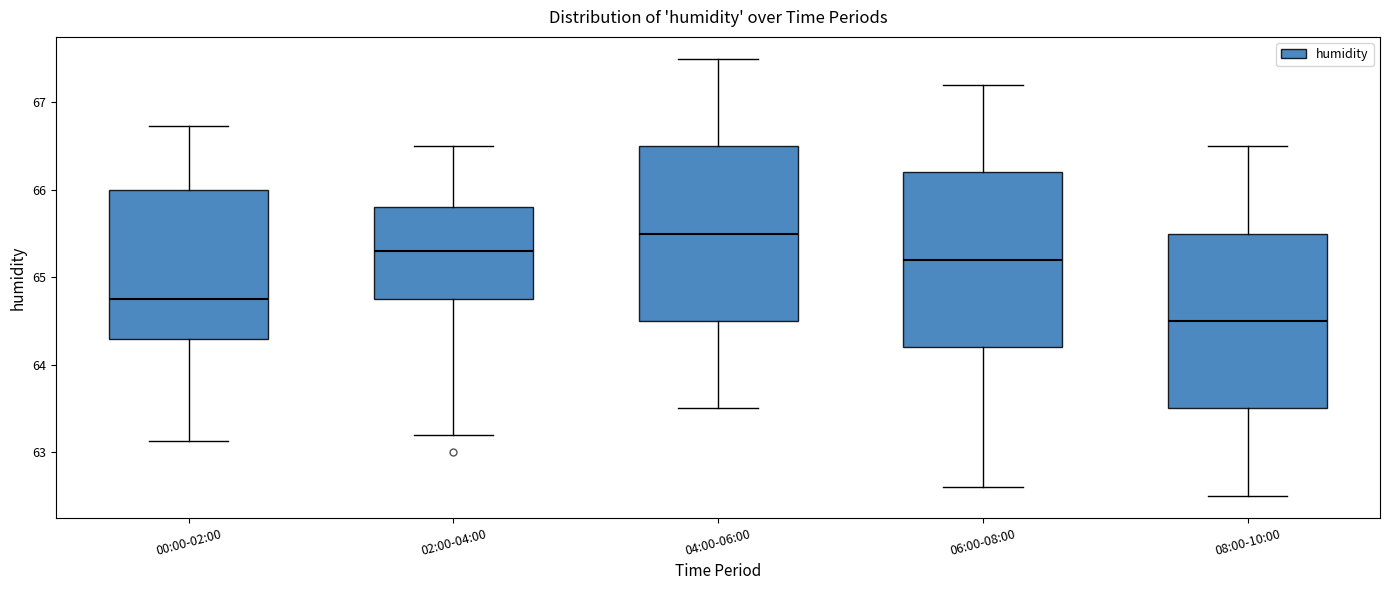

Which box has the highest median line?

04:00-06:00